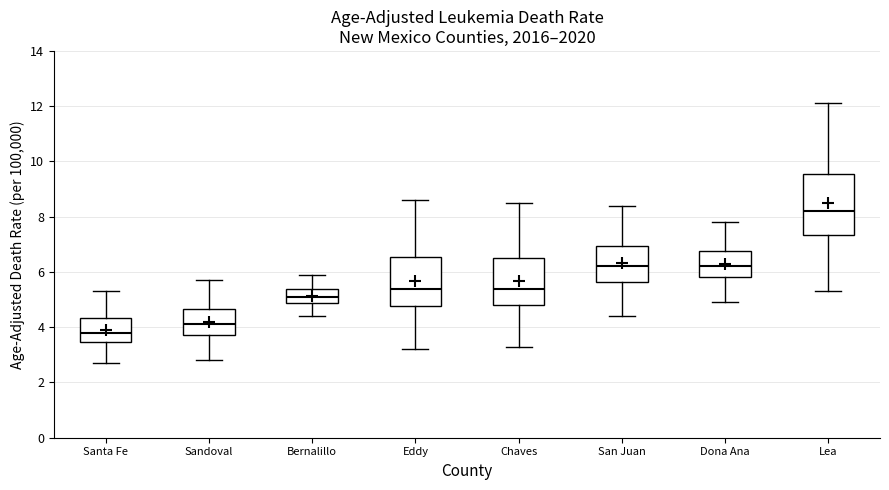

Reading left to right, read every box against the y-axis: the position of its median line, the range the box covers, and the ends of its whiskers. The values are not printed on the chart, so give them approximately, as read against the axis.

Santa Fe: median 3.8, box 3.4 to 4.4, whiskers 2.8 to 5.4
Sandoval: median 4.2, box 3.8 to 4.6, whiskers 2.8 to 5.8
Bernalillo: median 5.2, box 4.8 to 5.4, whiskers 4.4 to 6.0
Eddy: median 5.4, box 4.8 to 6.6, whiskers 3.2 to 8.6
Chaves: median 5.4, box 4.8 to 6.4, whiskers 3.4 to 8.6
San Juan: median 6.2, box 5.6 to 7.0, whiskers 4.4 to 8.4
Dona Ana: median 6.2, box 5.8 to 6.8, whiskers 5.0 to 7.8
Lea: median 8.2, box 7.4 to 9.6, whiskers 5.4 to 12.2